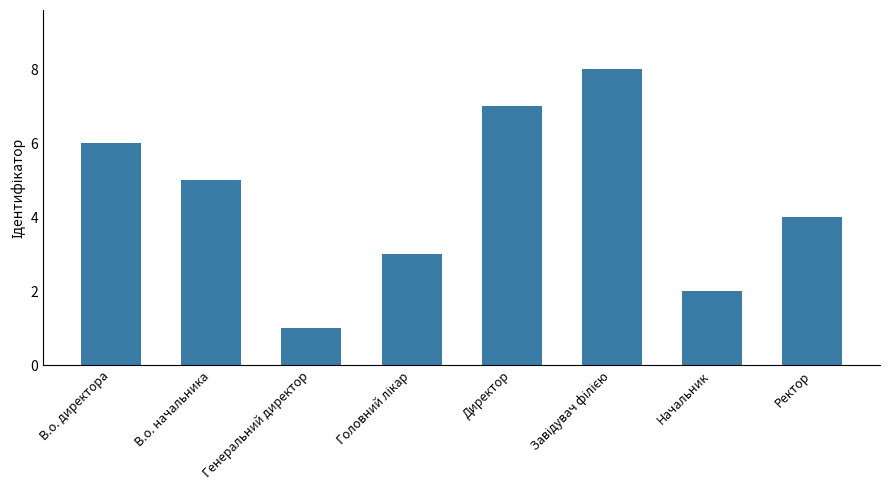

How many data points are less than 5?

4